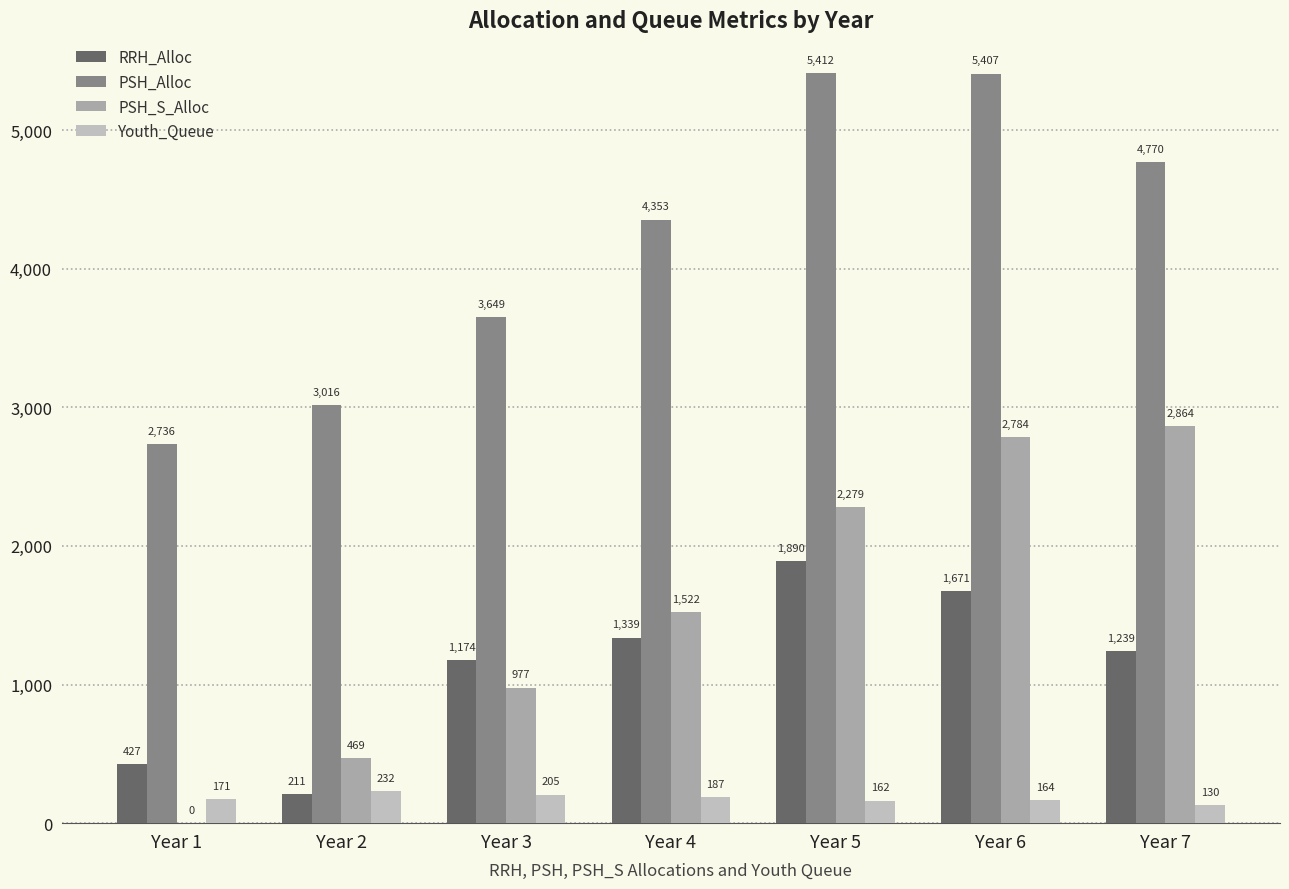

Read the Youth_Queue value at Year 7.

130